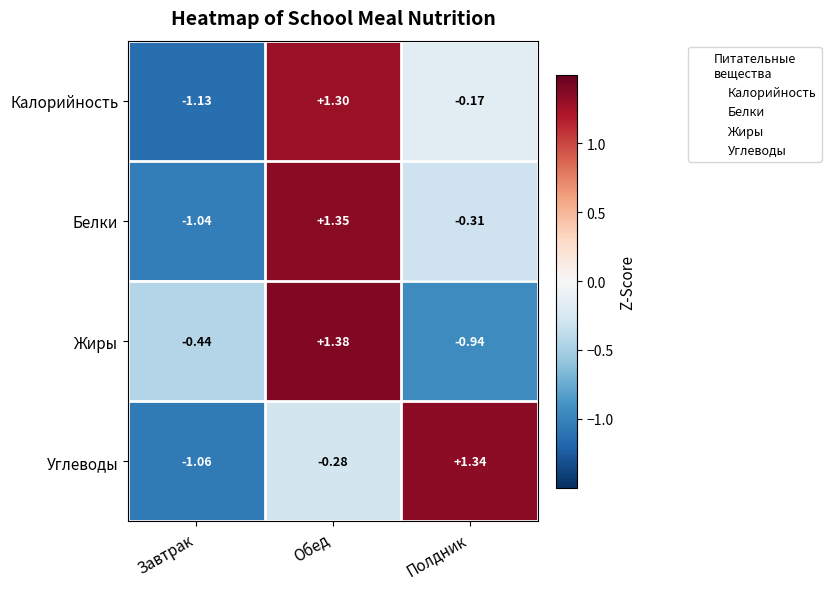

Which series has the largest range (max minus min)?

Калорийность